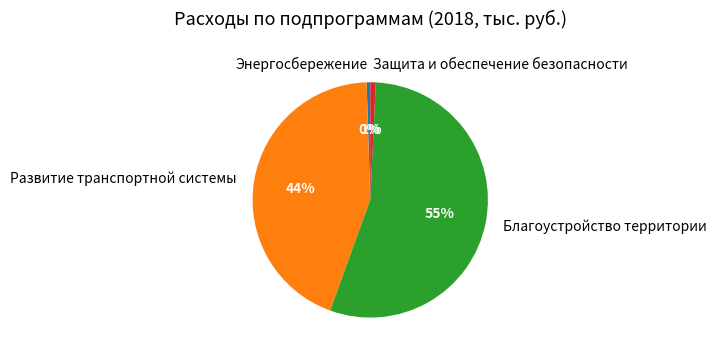

Is Благоустройство территории the majority of the pie?

Yes